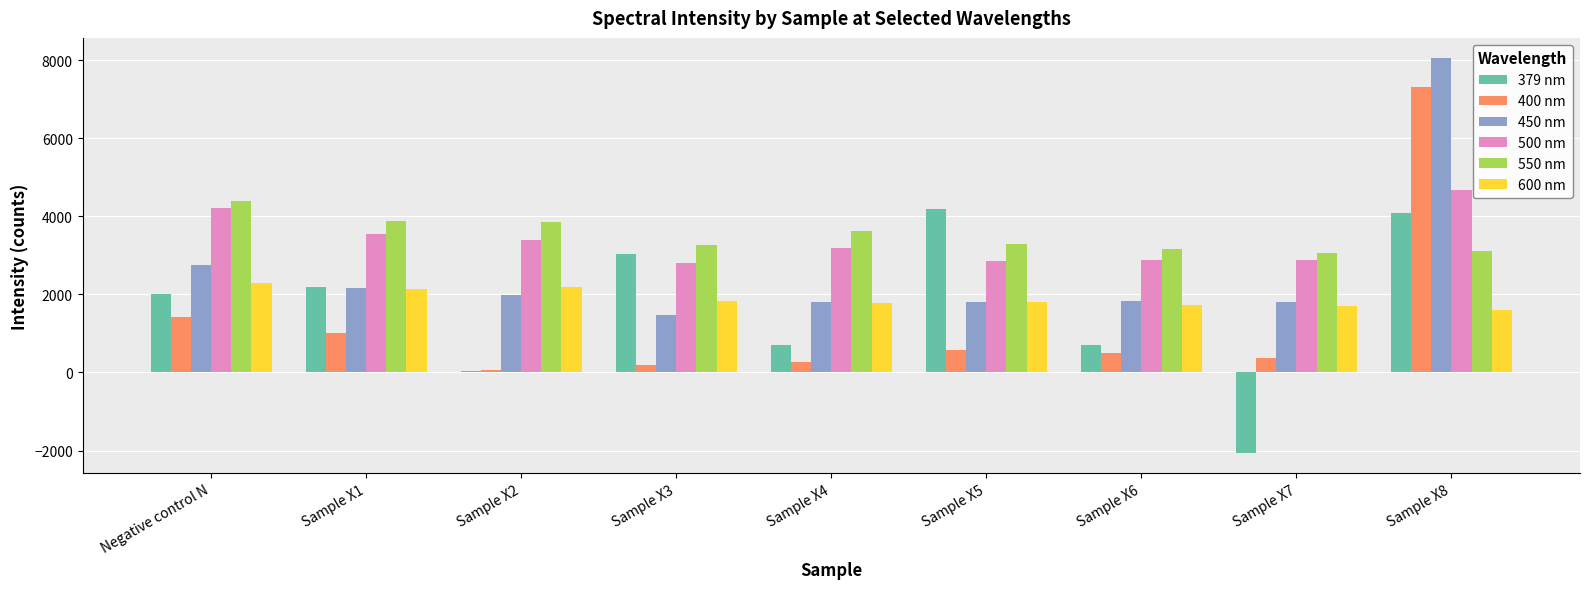

How many groups of bars are there?

9